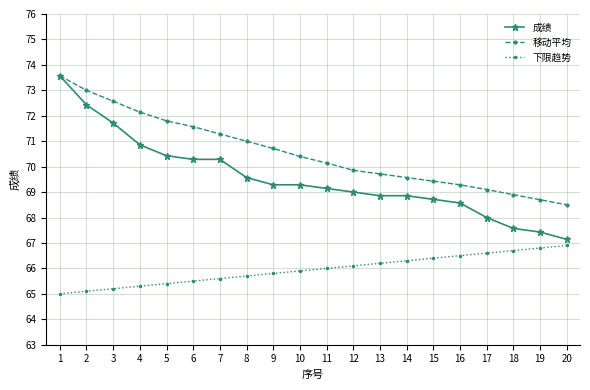

Is the value of 下限趋势 at 3 greater than the value of 成绩 at 5?

No